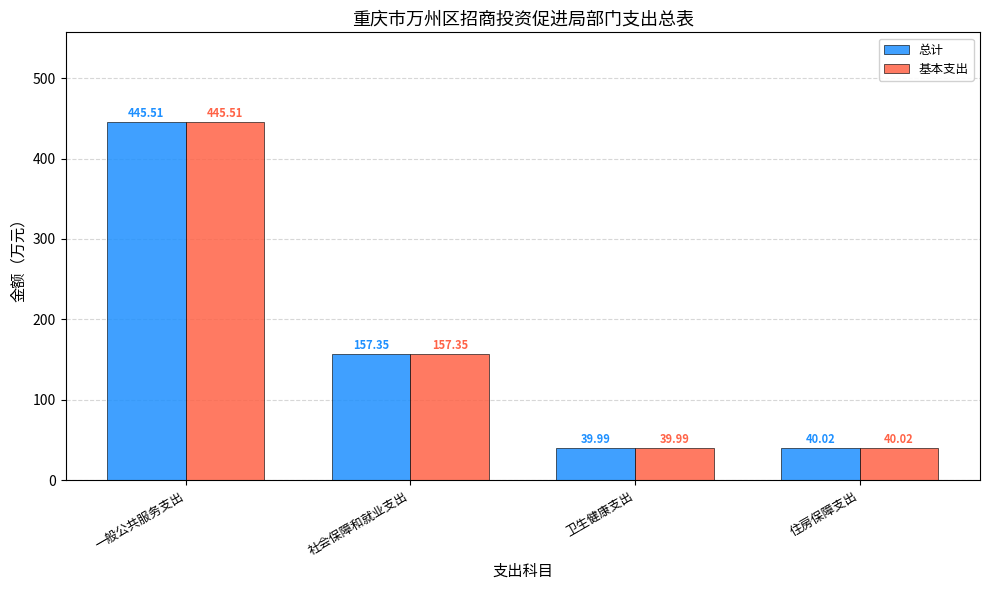

Where is 总计 nearest to the value 242?

社会保障和就业支出